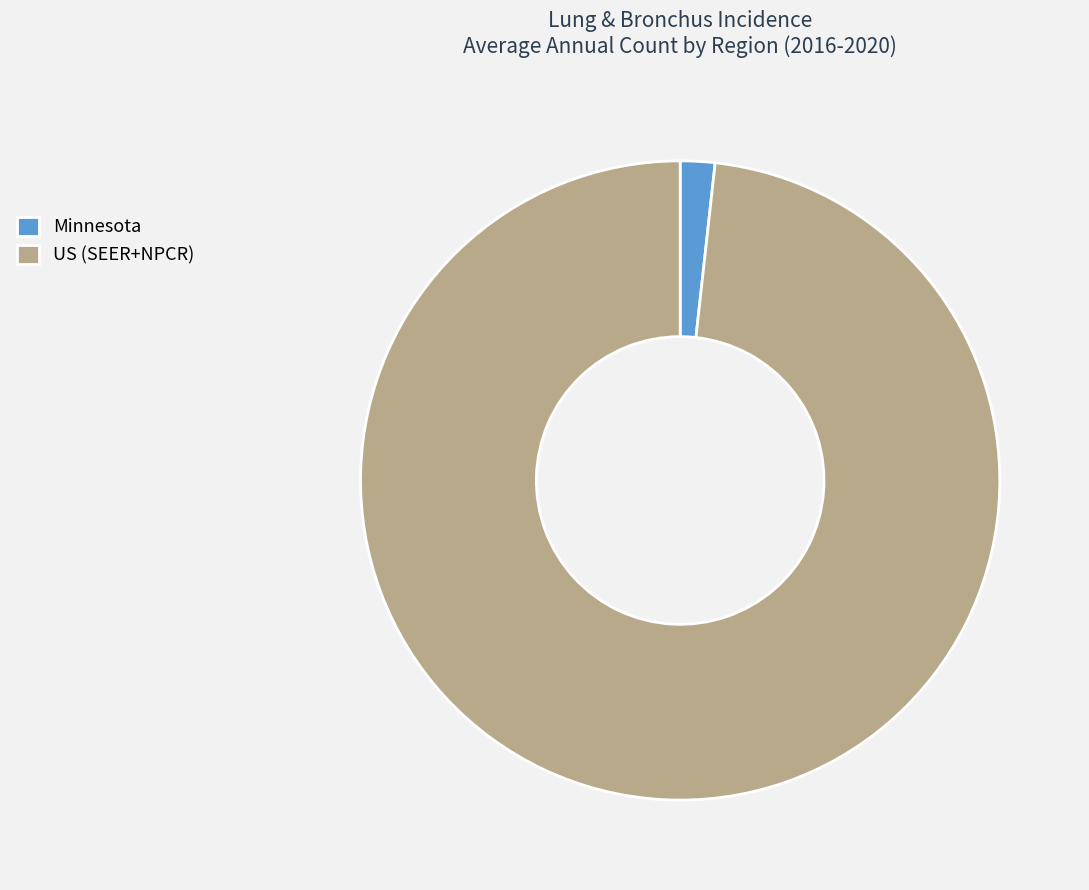

Is it true that US (SEER+NPCR) is 98% of the pie?

True